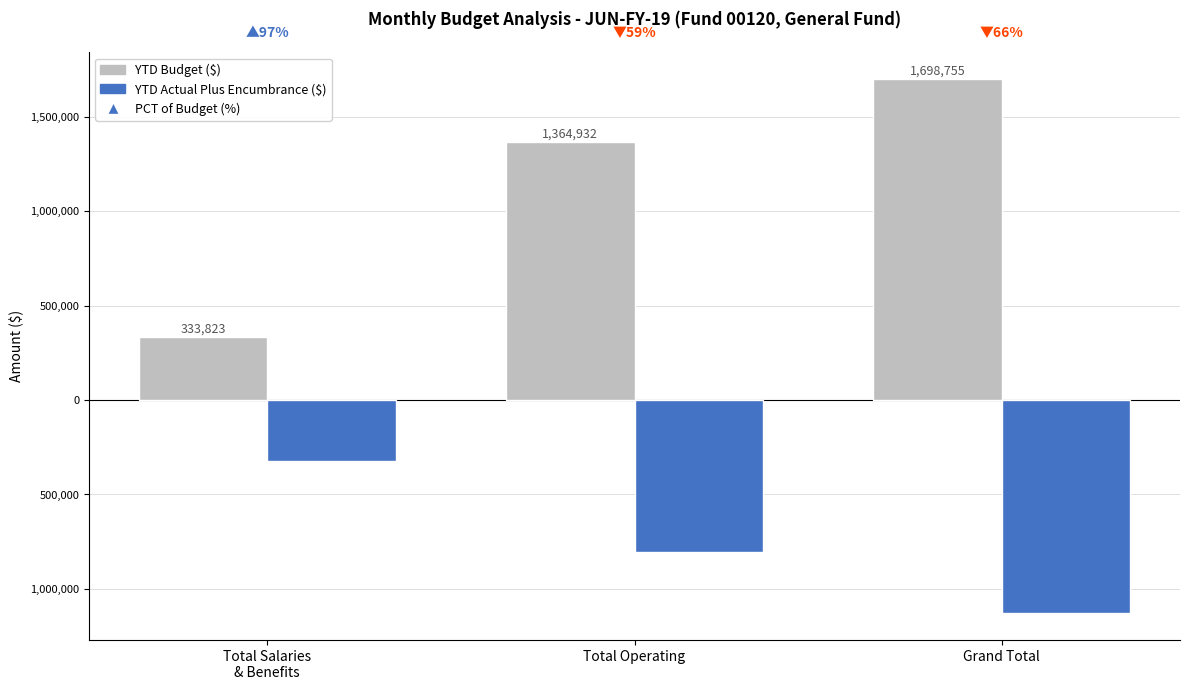

What is the label of the 3rd bar from the right?

Total Salaries
& Benefits